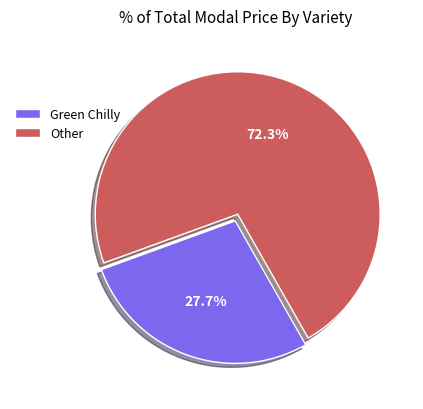

How many slices are in this pie chart?

2